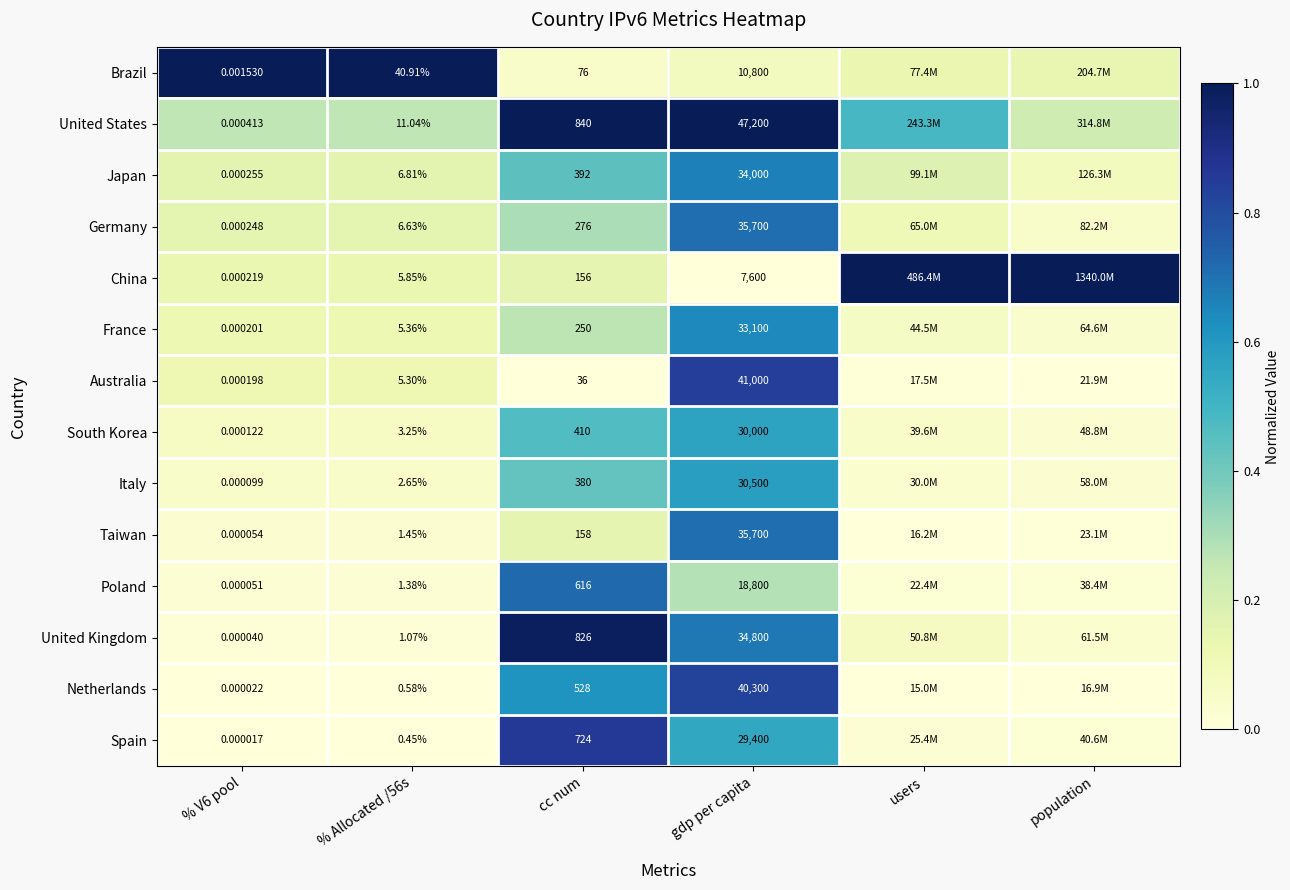

Between cc num and gdp per capita, which series saw the biggest shift?

United States